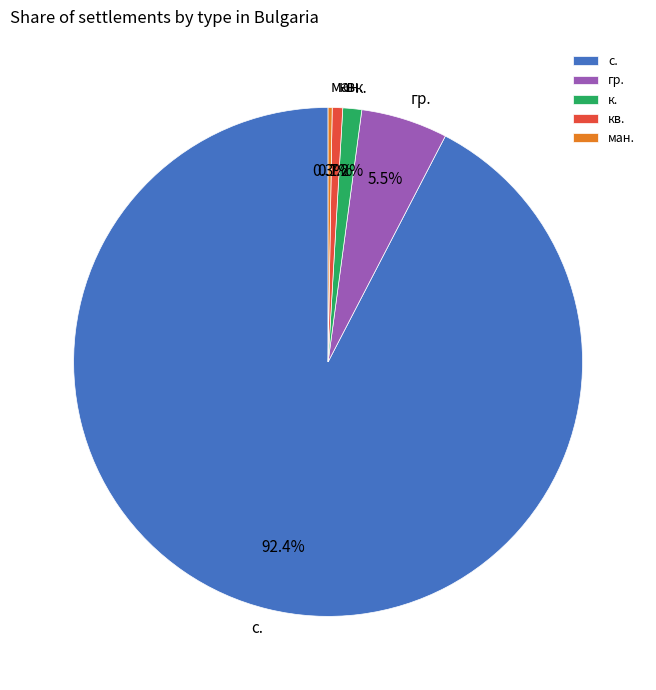

Is there any slice that represents more than half of the pie?

Yes